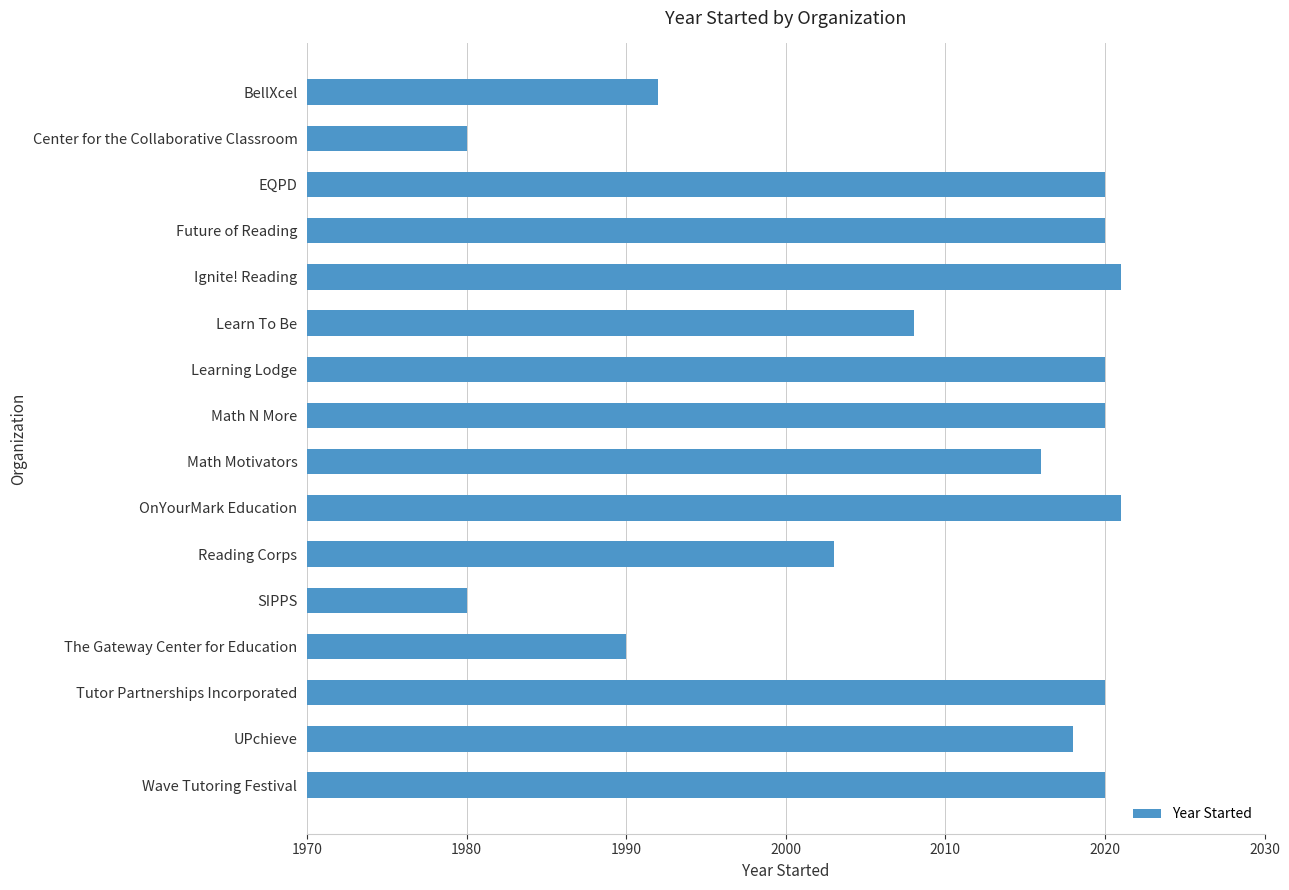

What is the difference between the second highest and second lowest values?

41